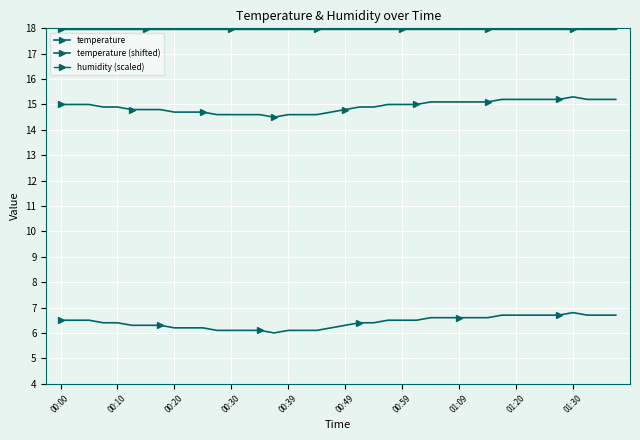

Which category has the highest value in the humidity (scaled) series?

00:00